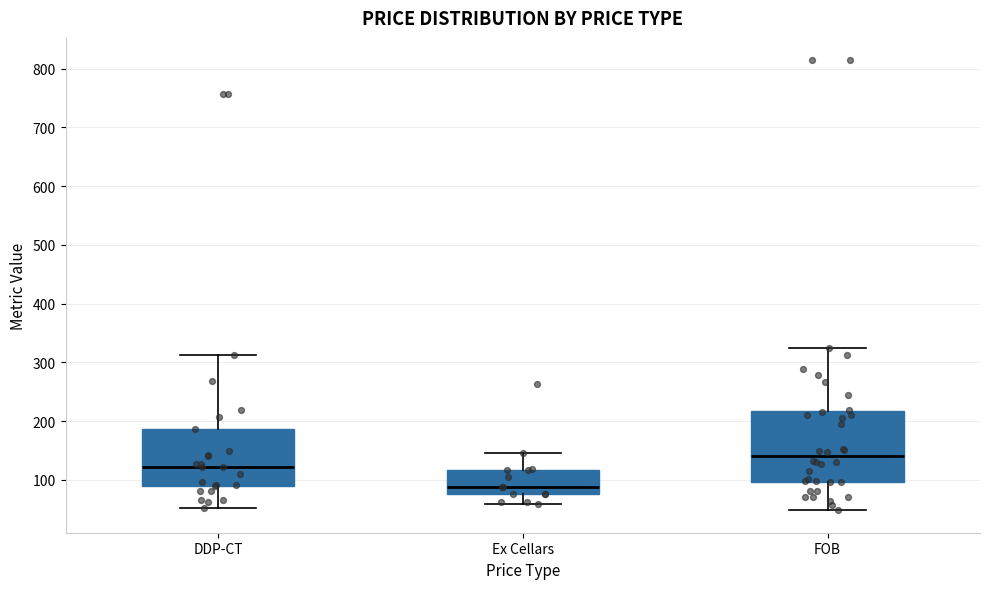

Reading left to right, transcribe this box plot: for each box, give where its median line is, the range the box spans, and where its two whiskers end, as read against the y-axis. The values are not printed on the chart, so give them approximately, as read against the axis.

DDP-CT: median 120, box 90 to 190, whiskers 50 to 310
Ex Cellars: median 90, box 80 to 120, whiskers 60 to 150
FOB: median 140, box 100 to 220, whiskers 50 to 320